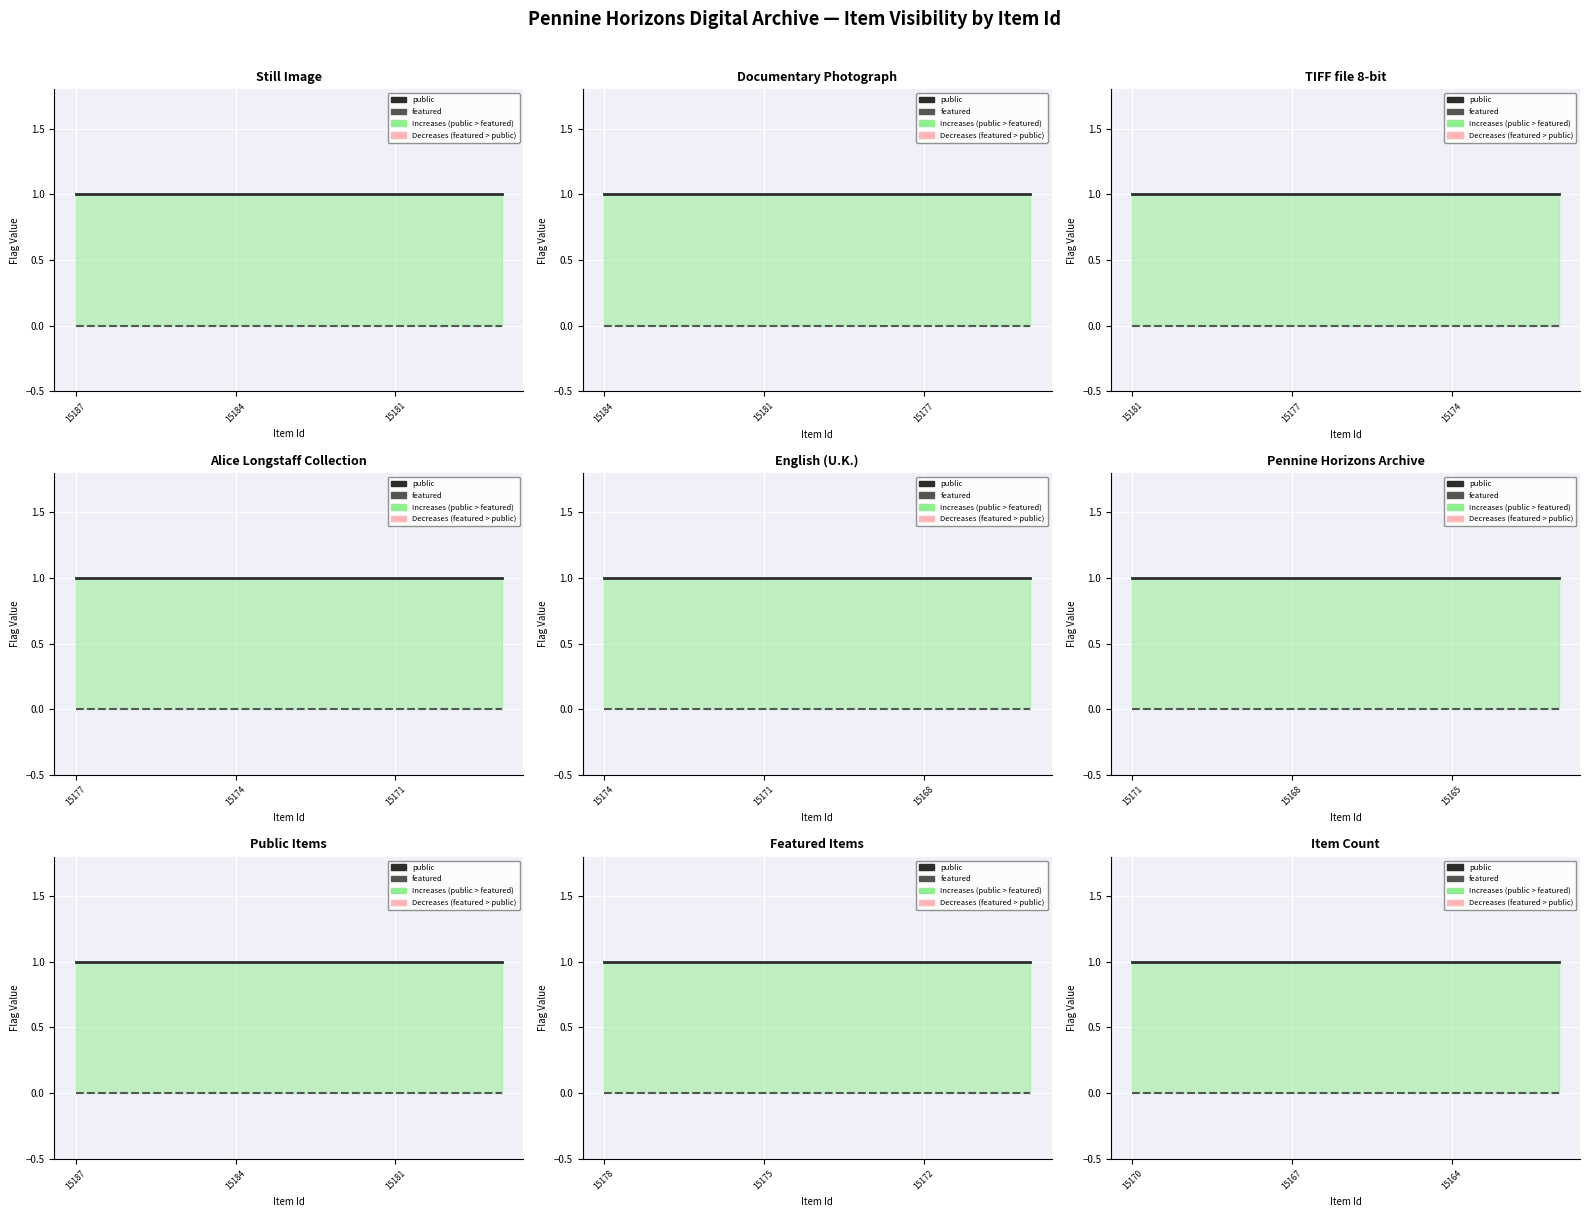

The public series shows 1 at 15167. True or false?

True